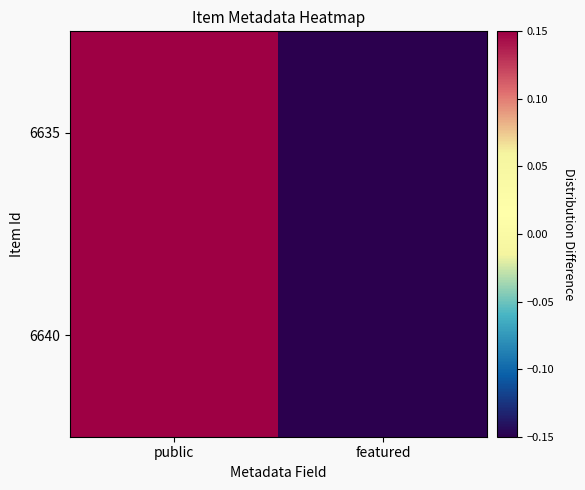

At featured, list the series in order from smallest to largest.

6635, 6640